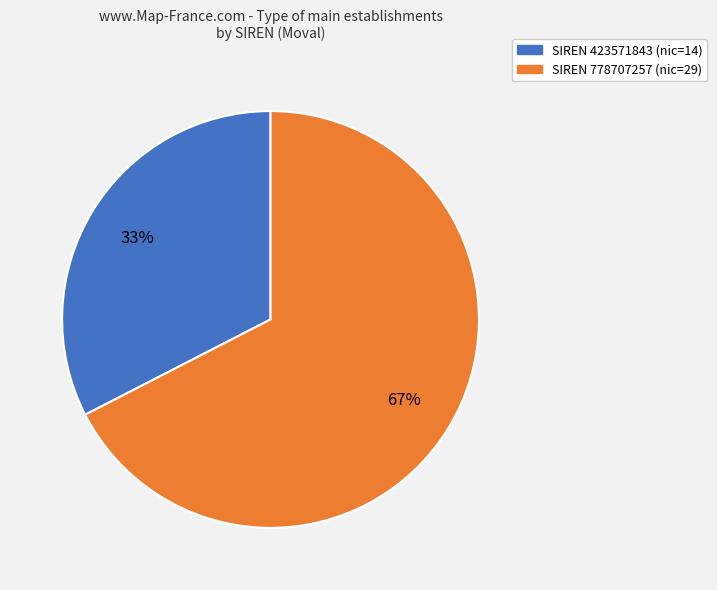

To the nearest percent, what is the average slice percentage?

50%